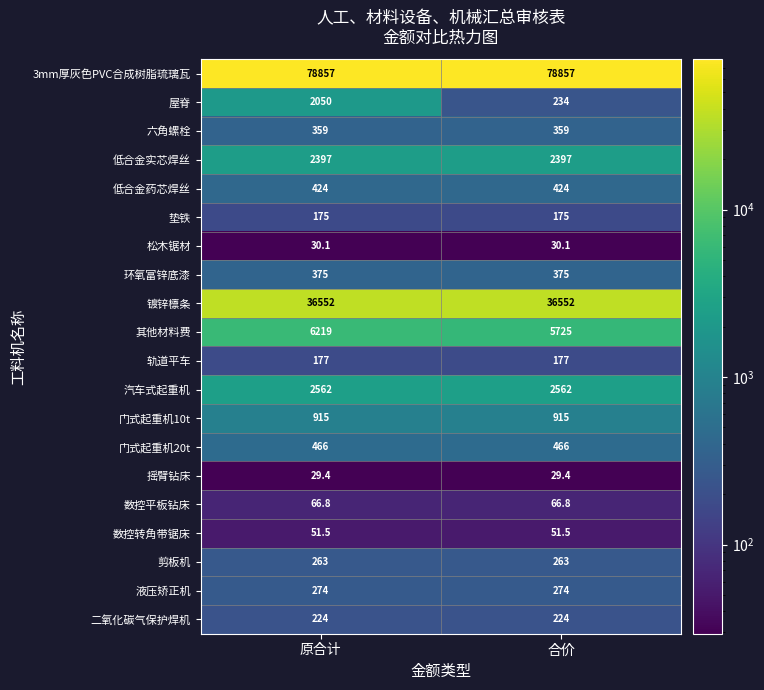

What is the sum of all 门式起重机10t values?

1830.0